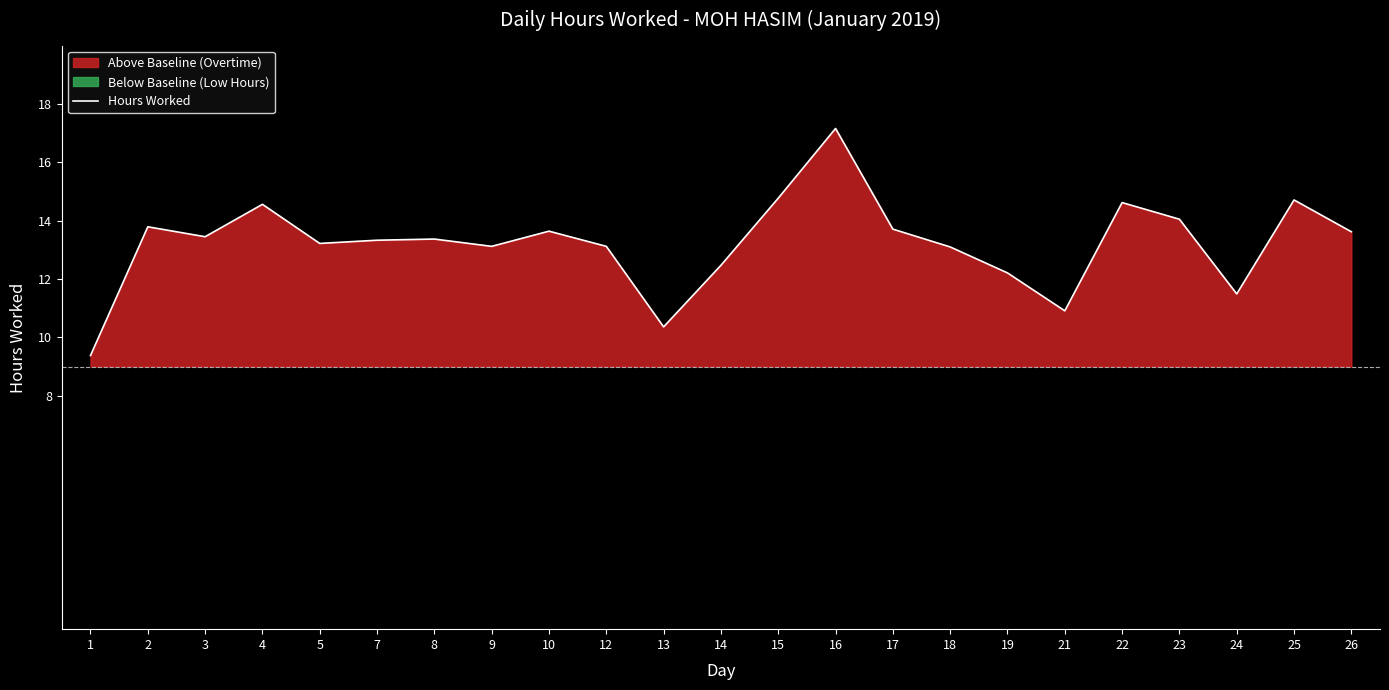

Approximately how many times larger is the value at 12 compared to 4?

0.9